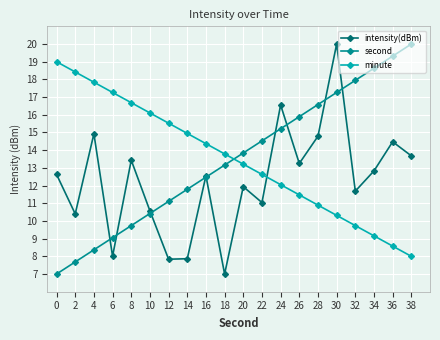

After their last crossing, which series has the higher values: minute or second?

second